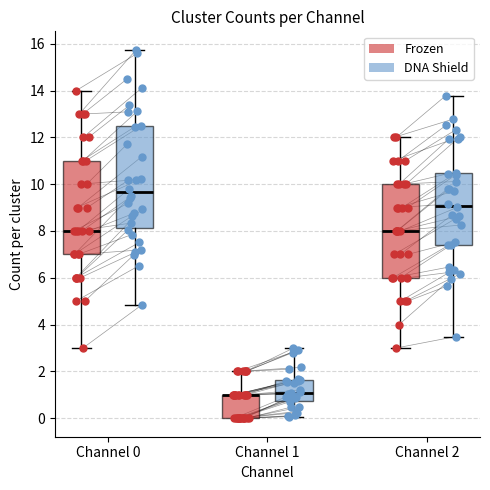

Reading left to right, transcribe this box plot: for each box, give where its median line is, the range the box spans, and where its two whiskers end, as read against the y-axis. The values are not printed on the chart, so give them approximately, as read against the axis.

Channel 0 (Frozen): median 8.0, box 7.0 to 11.0, whiskers 3.0 to 14.0
Channel 0 (DNA Shield): median 10.0, box 8.2 to 13.0, whiskers 3.8 to 14.4
Channel 1 (Frozen): median 1.0 (drawn on the box's upper edge), box 0.0 to 1.0, whiskers 0.0 to 2.0
Channel 1 (DNA Shield): median 1.2, box 0.4 to 1.6, whiskers 0.0 to 2.8
Channel 2 (Frozen): median 8.0, box 6.0 to 10.0, whiskers 3.0 to 12.0
Channel 2 (DNA Shield): median 9.0, box 7.2 to 10.8, whiskers 3.6 to 13.2